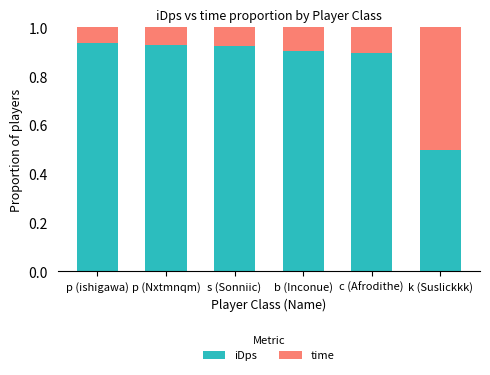

At which label does iDps reach its minimum?

k (Suslickkk)